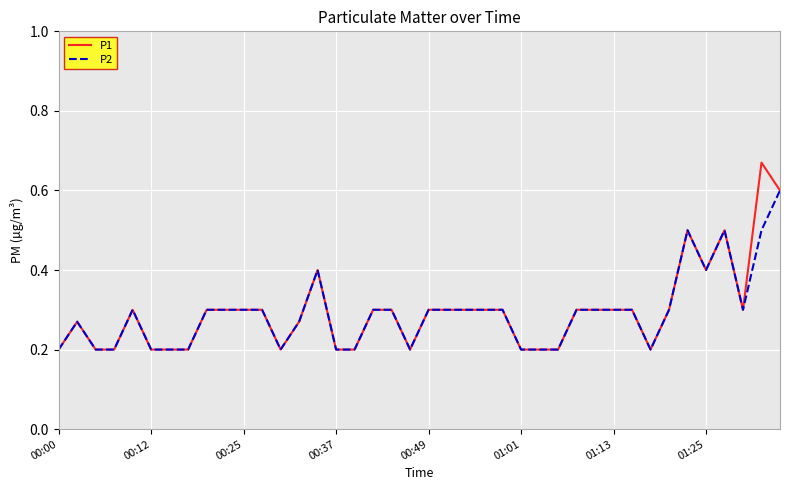

Which series has the largest range (max minus min)?

P1